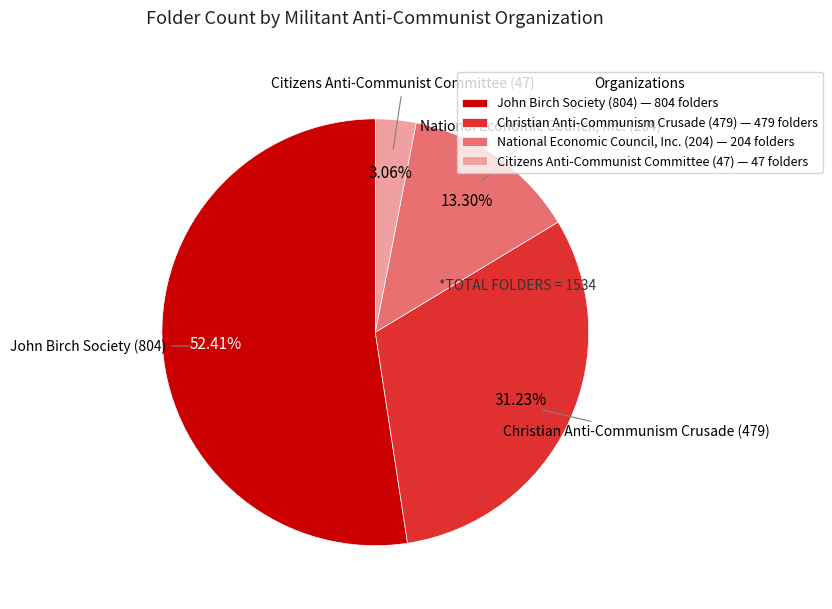

What percentage do John Birch Society (804) and Christian Anti-Communism Crusade (479) together represent?

83.6%